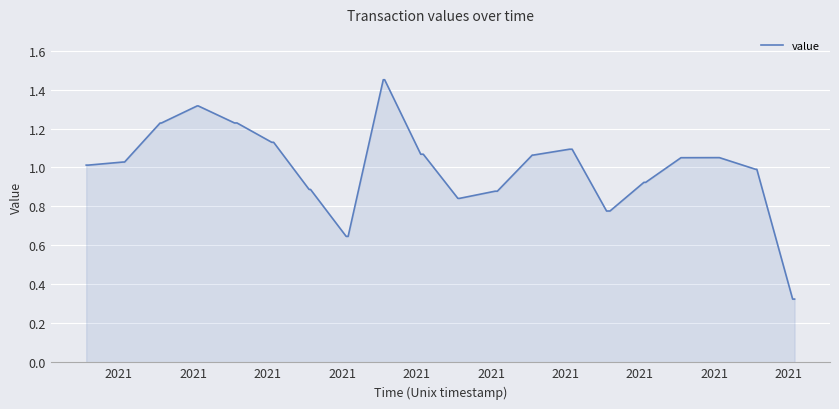

How many lines are shown in the chart?

1